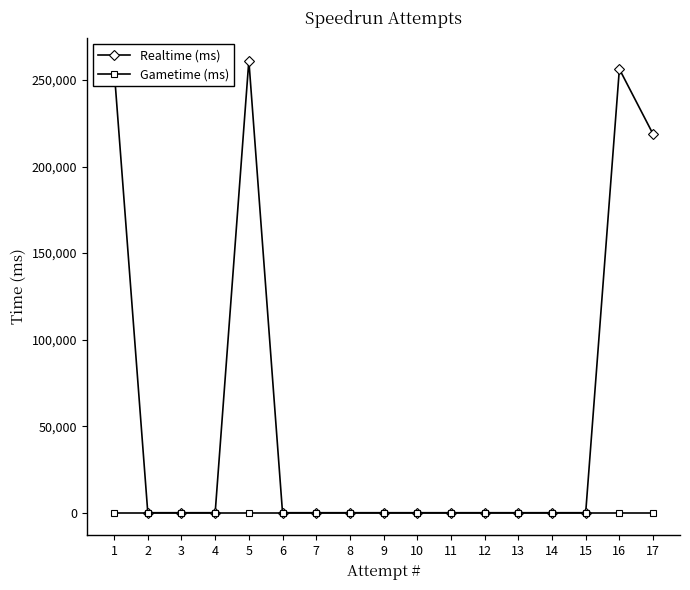

The value of Realtime (ms) at 10 is 0. True or false?

True